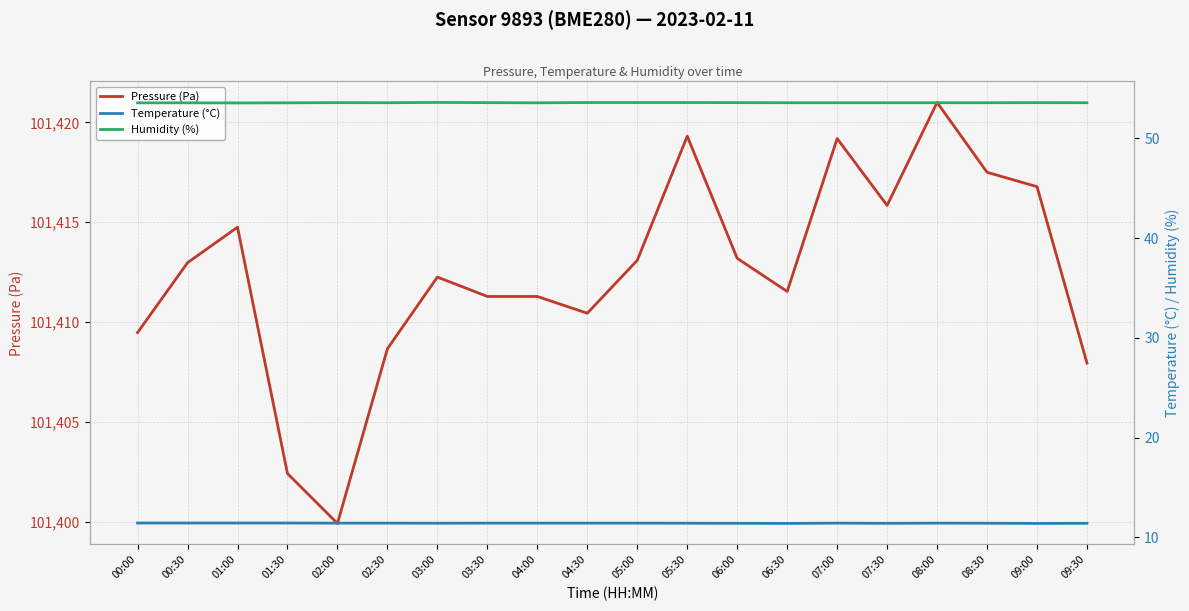

Is it true that Pressure (Pa) equals 30246.6 at 03:30?

False